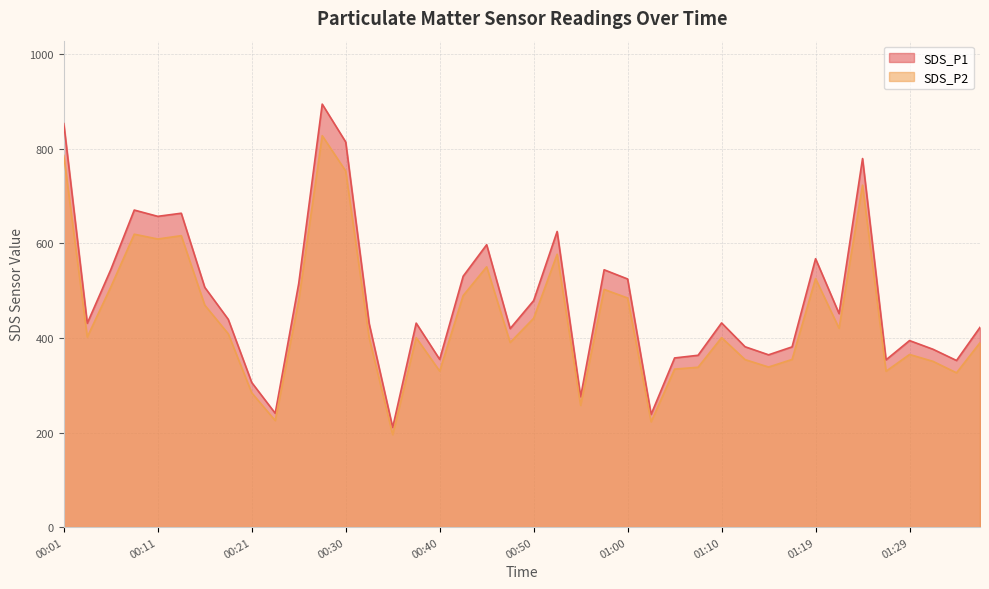

Which category has the highest value in the SDS_P2 series?

00:28